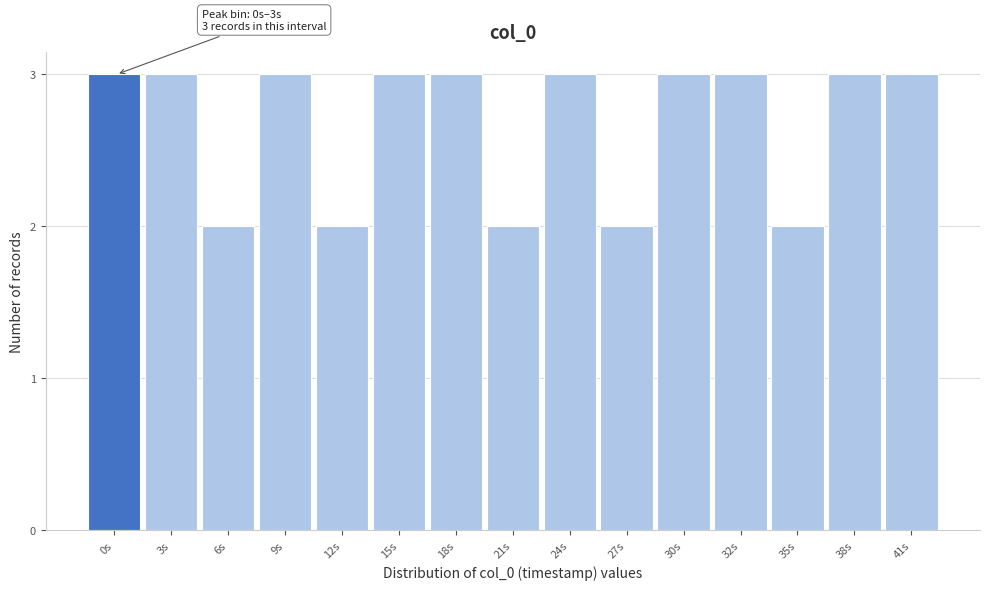

Reading left to right, transcribe all the data shown in this chart.

0s=3	3s=3	6s=2	9s=3	12s=2	15s=3	18s=3	21s=2	24s=3	27s=2	30s=3	32s=3	35s=2	38s=3	41s=3